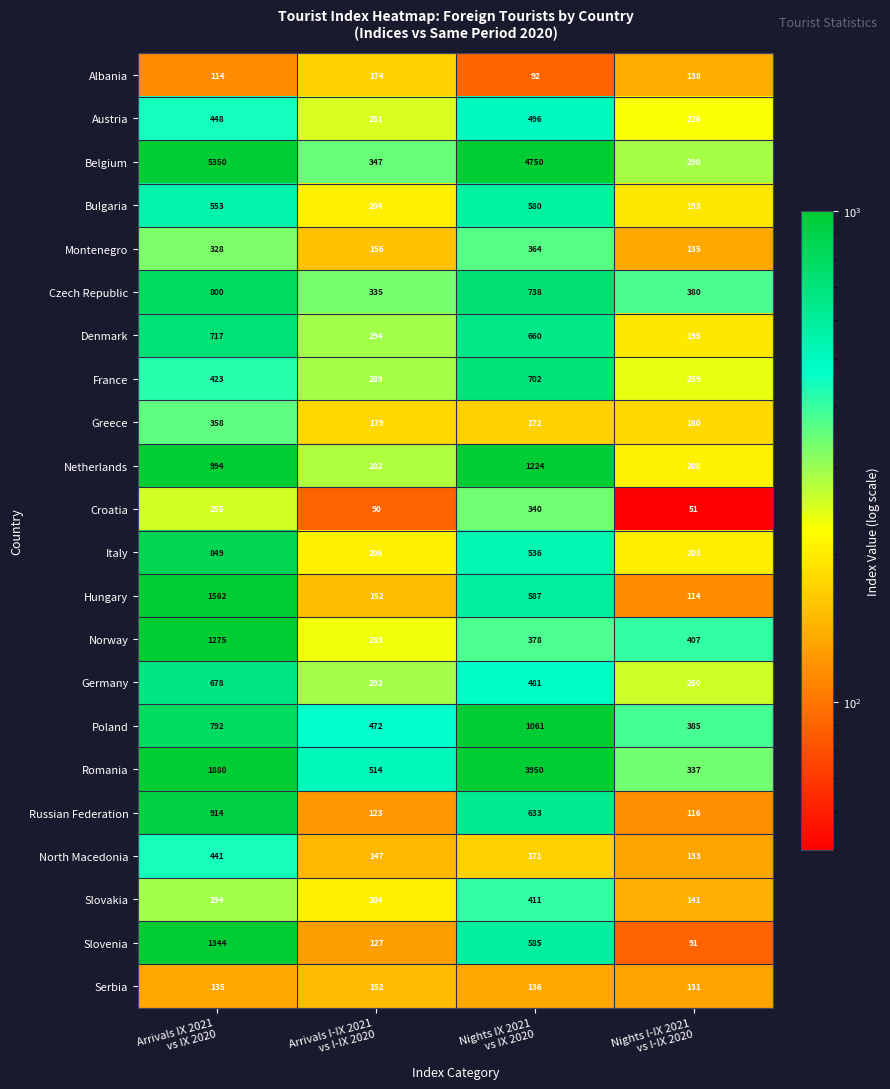

What is the difference between the second highest and minimum values in the Russian Federation series?

517